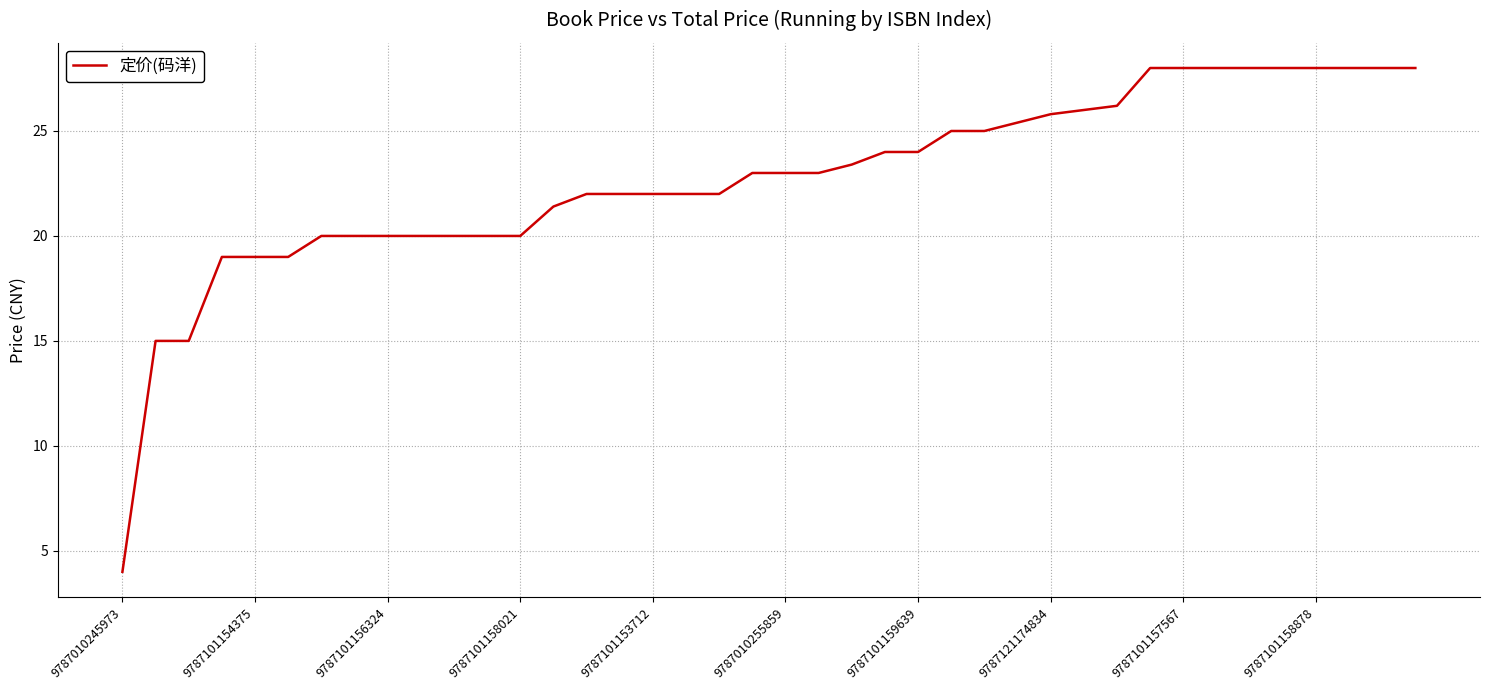

What is the difference between the maximum and minimum values?

24.0